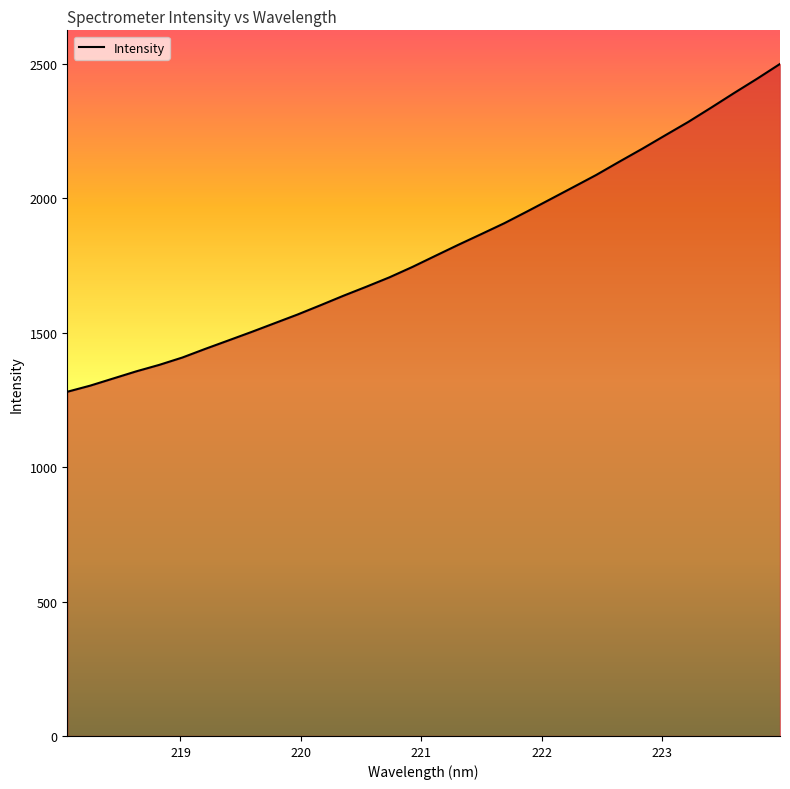

How many series are shown in this chart?

1